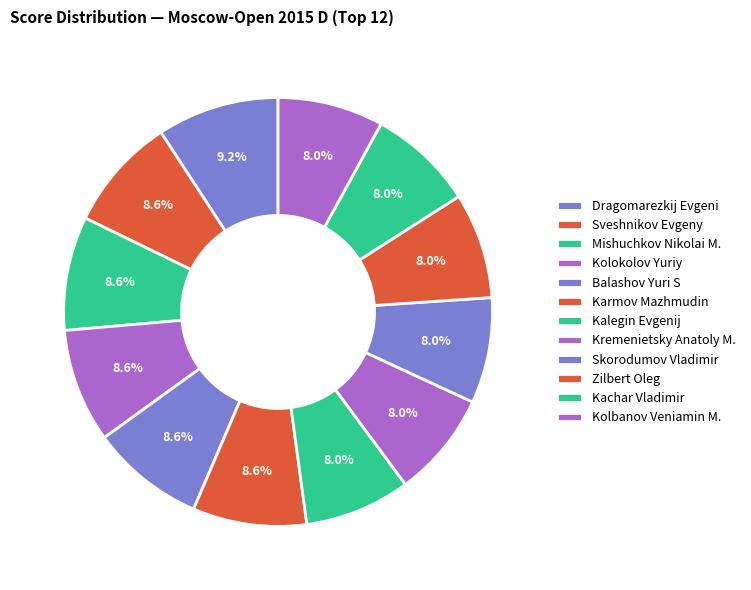

What portion of the pie excludes Kremenietsky Anatoly M.?

92.0%